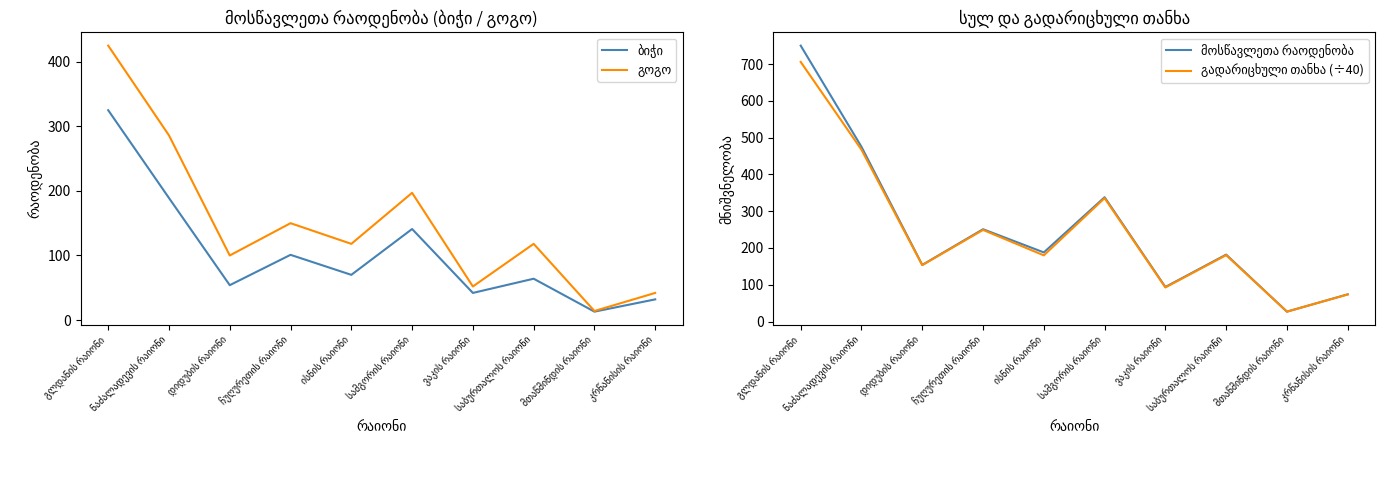

List the labels in order of მოსწავლეთა რაოდენობა value, smallest first.

მთაწმინდის რაიონი, კრწანისის რაიონი, ვაკის რაიონი, დიდუბის რაიონი, საბურთალოს რაიონი, ისნის რაიონი, ჩუღურეთის რაიონი, სამგორის რაიონი, ნაძალადევის რაიონი, გლდანის რაიონი